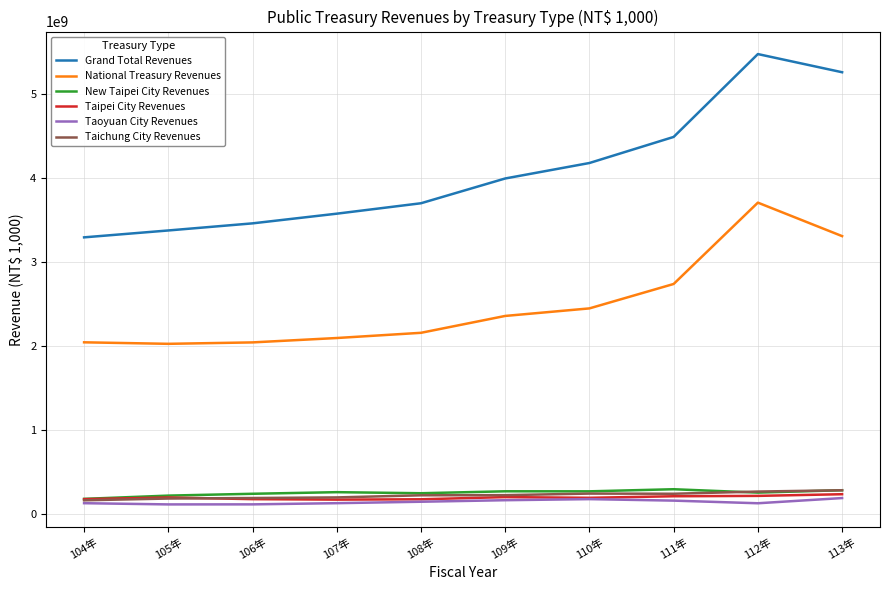

True or false: Grand Total Revenues and National Treasury Revenues intersect in this chart.

False